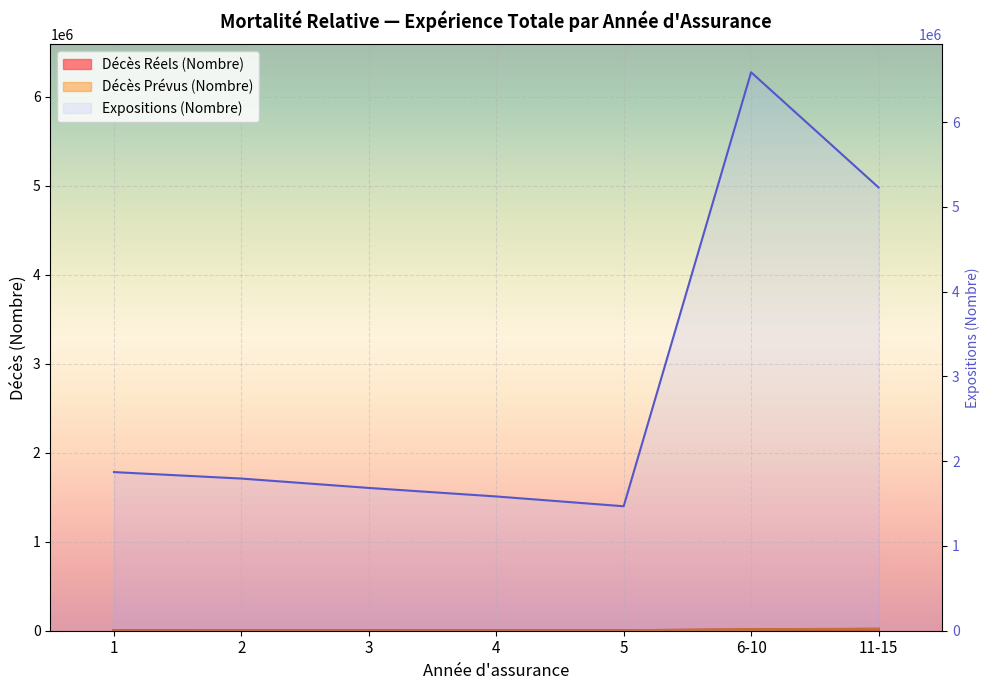

True or false: Expositions (Nombre) and Décès Prévus (Nombre) cross at least once.

False